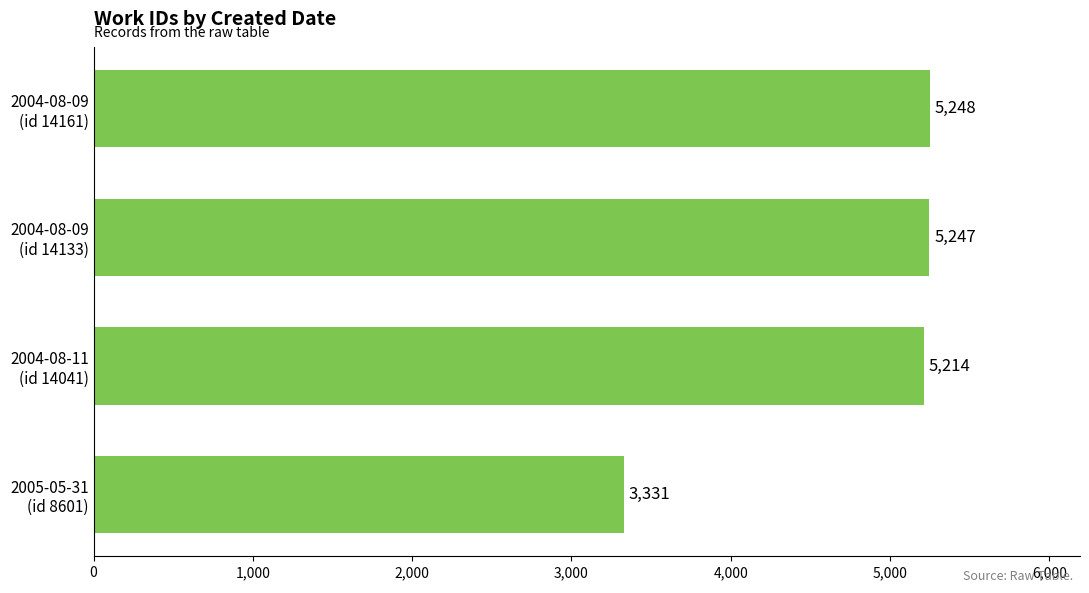

Reading bottom to top, transcribe all the data shown in this chart.

3331	5214	5247	5248